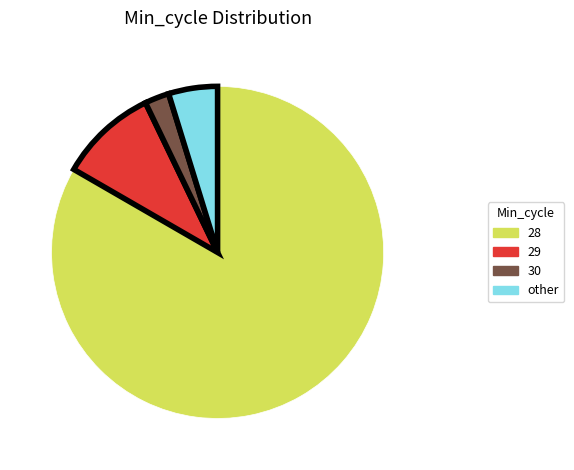

Is there any slice that represents more than half of the pie?

Yes